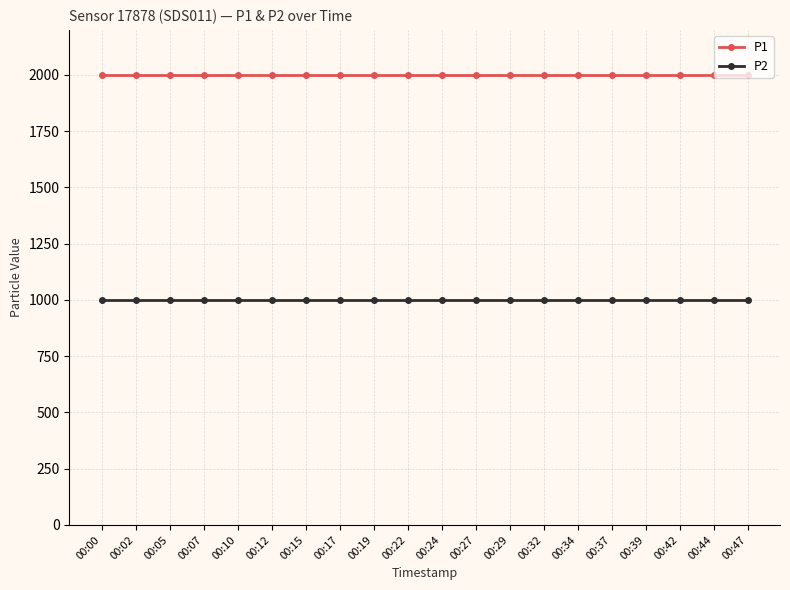

At how many categories does at least one series exceed 1272?

20